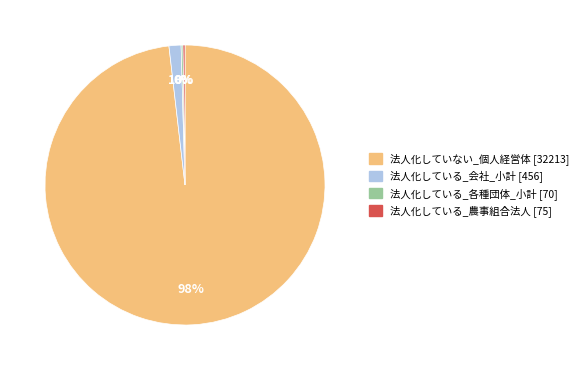

Is it true that 法人化している_会社_小計 [456] is 1% of the pie?

True